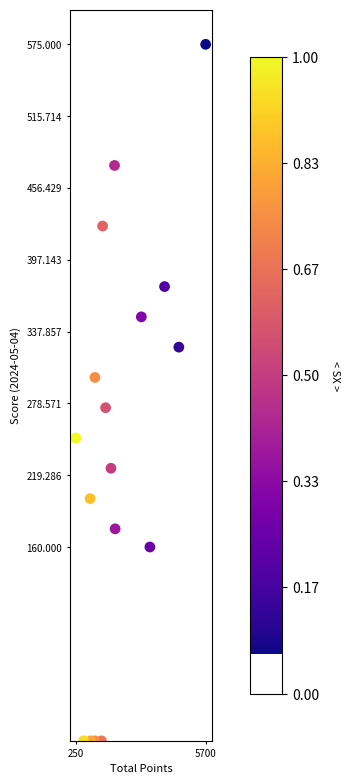

What is the range of Y values (max minus min)?

575